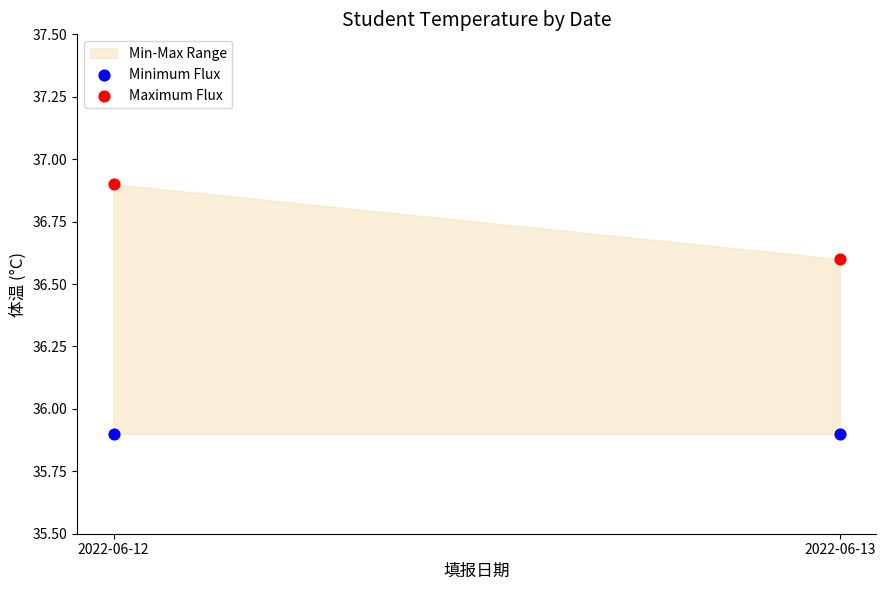

Across all data points, what is the average Y value?

36.3